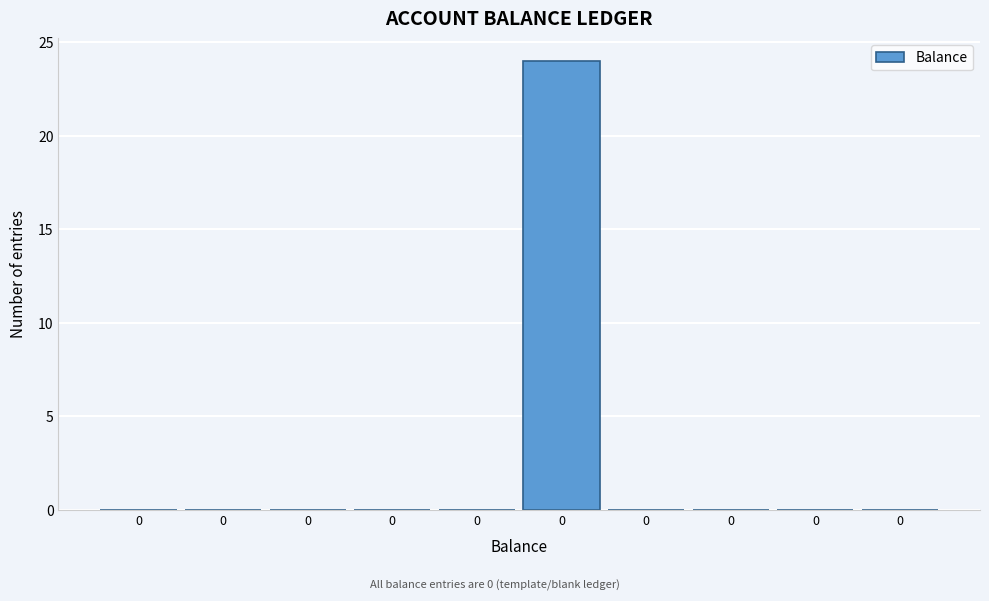

Count the number of data series in this chart.

1